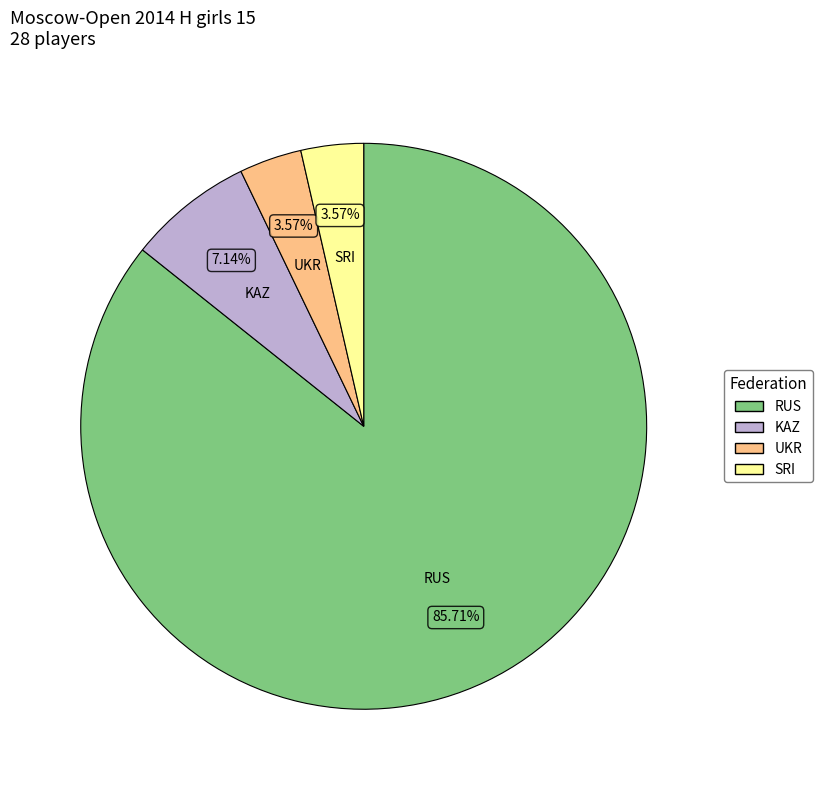

To the nearest percent, what portion does SRI represent?

4%